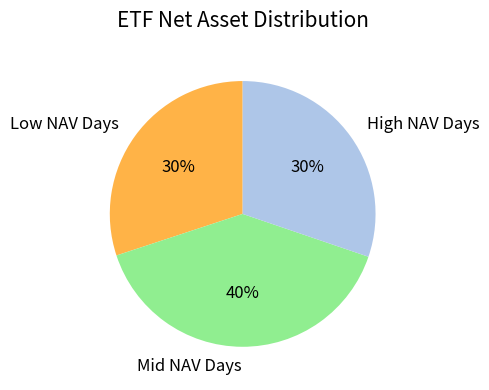

The Mid NAV Days slice represents 28% of the pie. True or false?

False